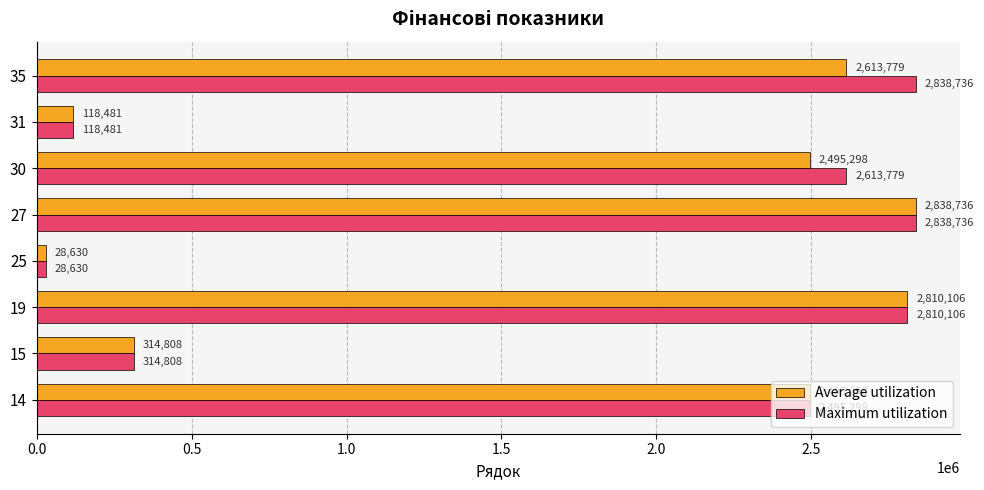

At which label does Average utilization reach its minimum?

25